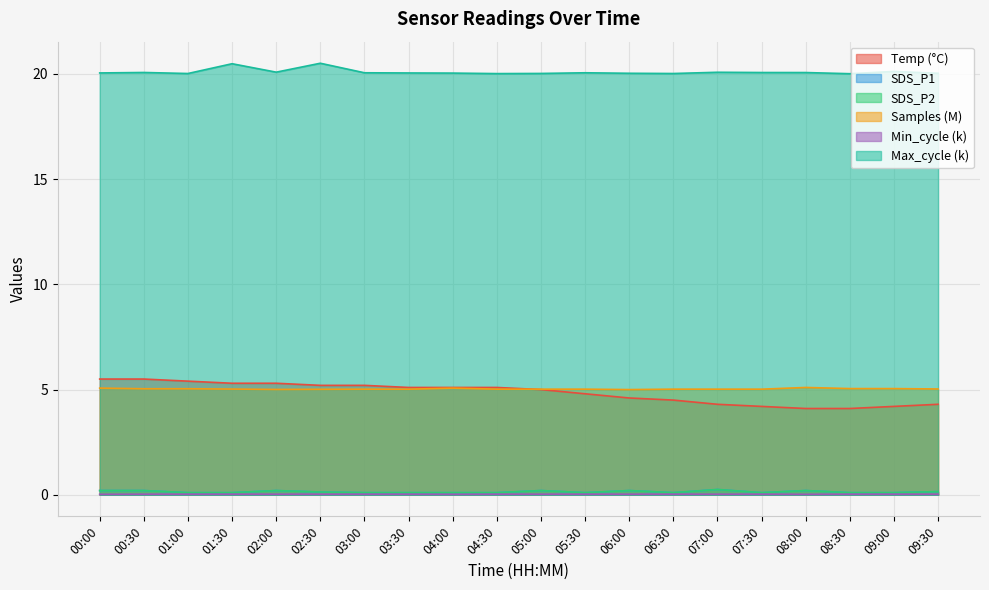

How many interior local peaks does the SDS_P1 series have?

5